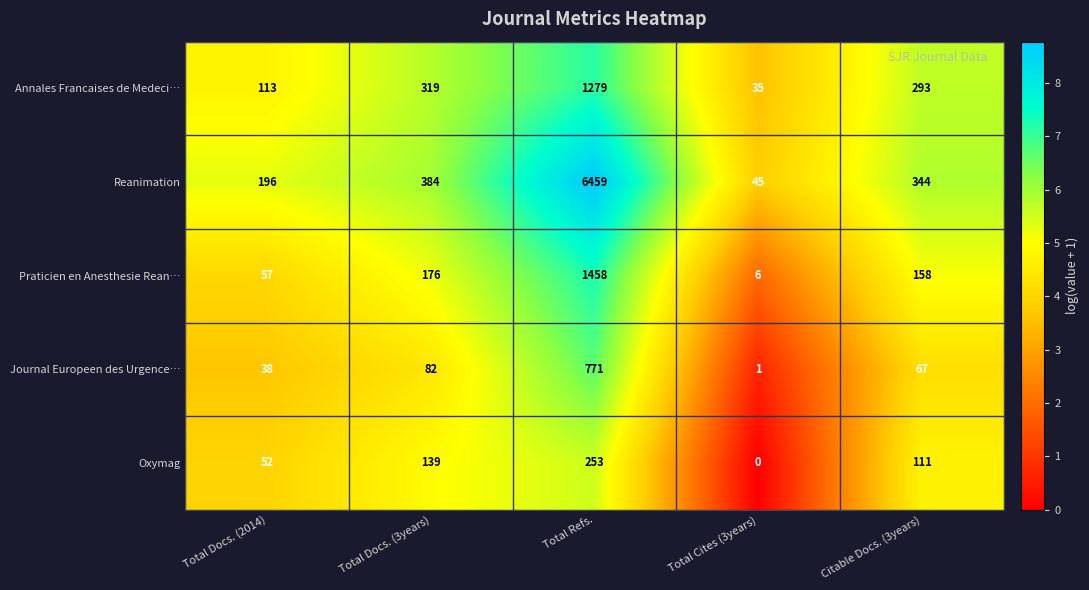

What is the maximum value for Reanimation?

6459